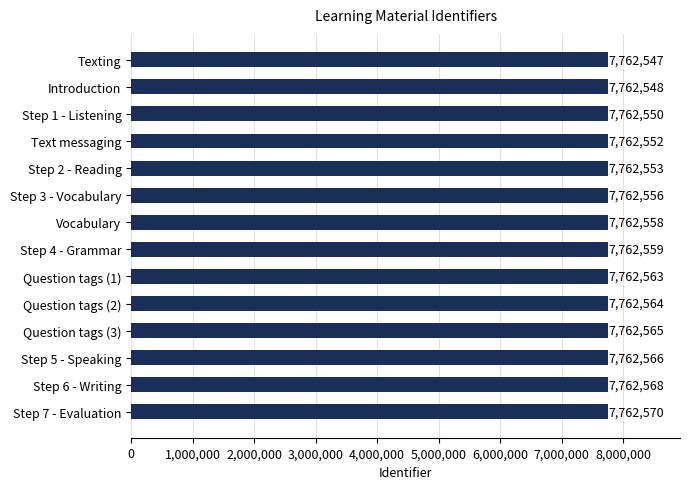

Rank the categories by value from lowest to highest.

Texting, Introduction, Step 1 - Listening, Text messaging, Step 2 - Reading, Step 3 - Vocabulary, Vocabulary, Step 4 - Grammar, Question tags (1), Question tags (2), Question tags (3), Step 5 - Speaking, Step 6 - Writing, Step 7 - Evaluation